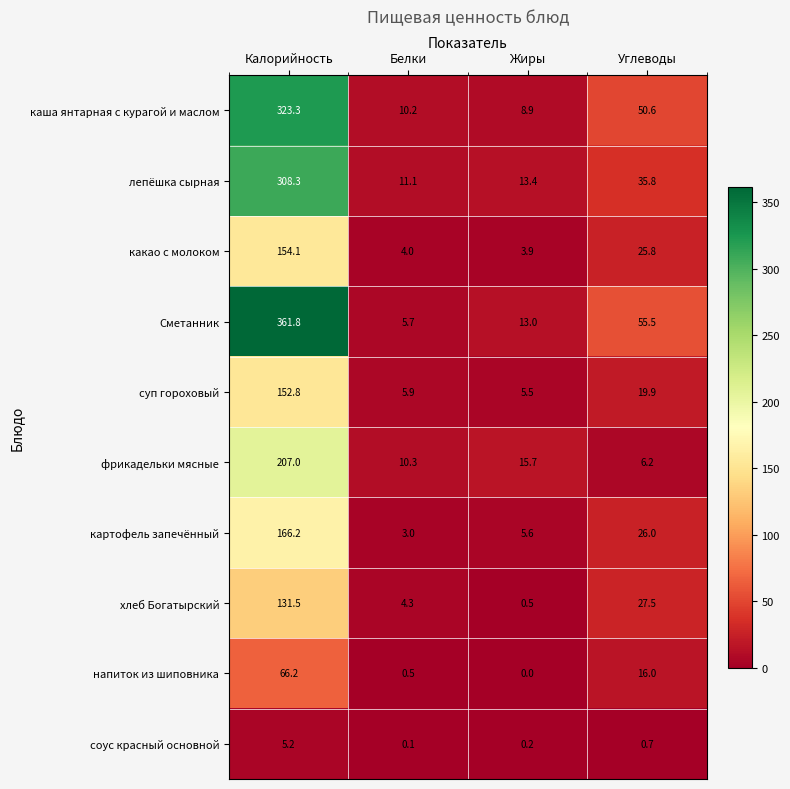

Which series has the largest total across all categories?

Сметанник